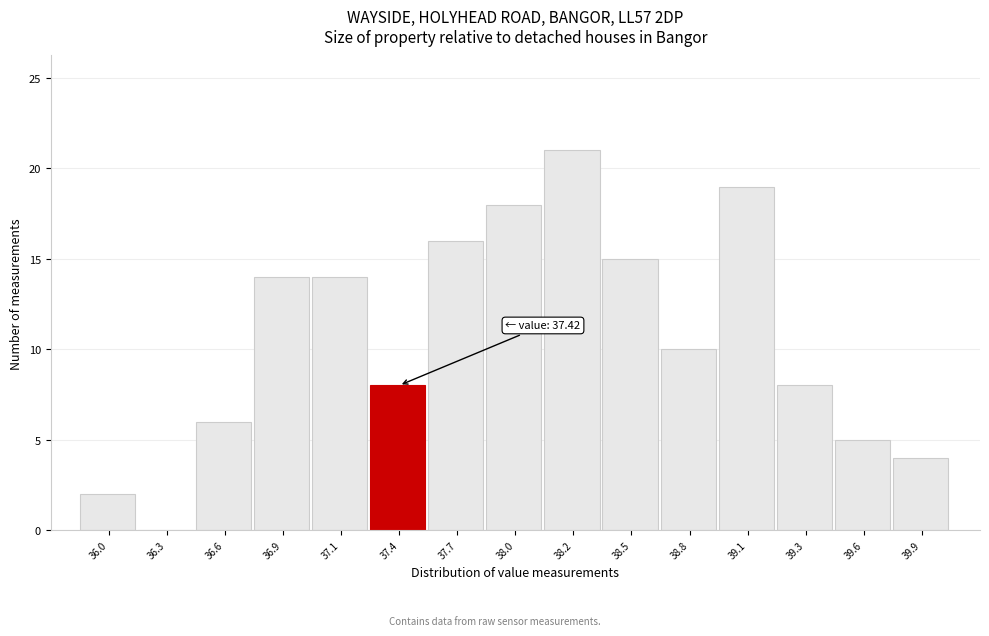

Reading left to right, transcribe all the data shown in this chart.

36.0=2	36.3=0	36.6=6	36.9=14	37.1=14	37.4=8	37.7=16	38.0=18	38.2=21	38.5=15	38.8=10	39.1=19	39.3=8	39.6=5	39.9=4